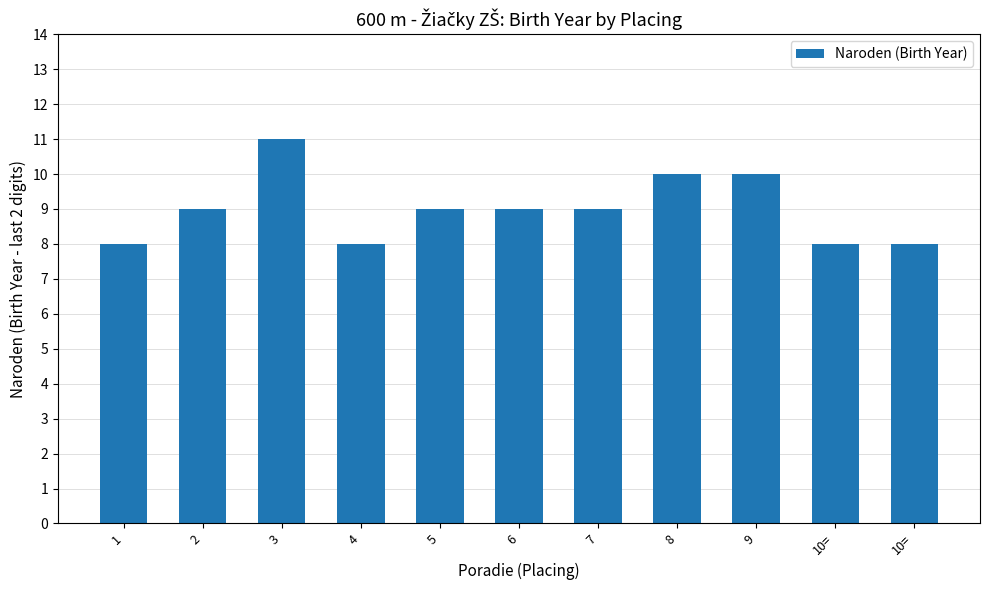

What is the label of the 11th bar from the left?

10=